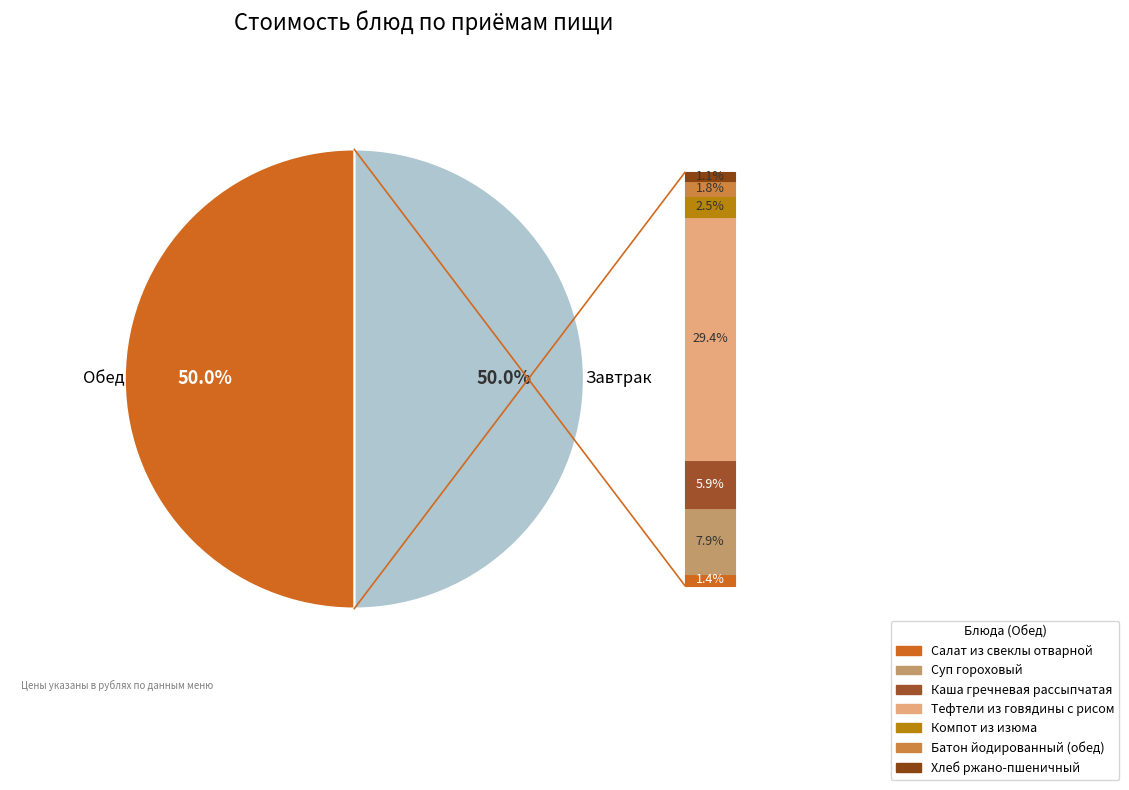

How many segments does this pie chart have?

2